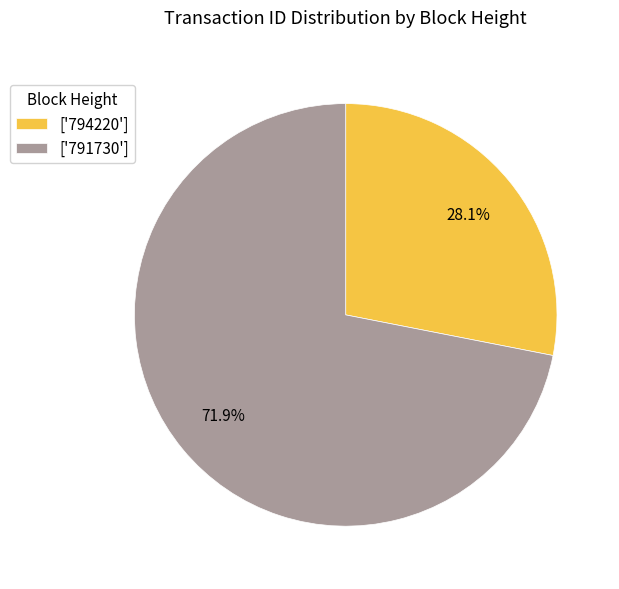

What percentage is NOT represented by ['794220']?

71.9%